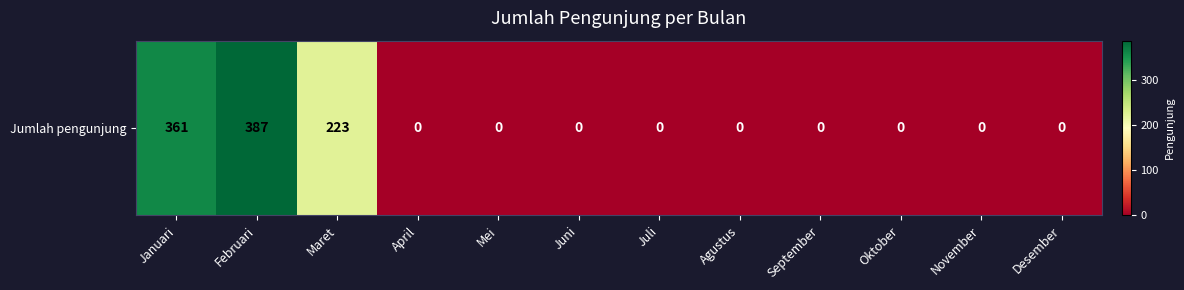

Is it true that the value at Desember is 0?

True